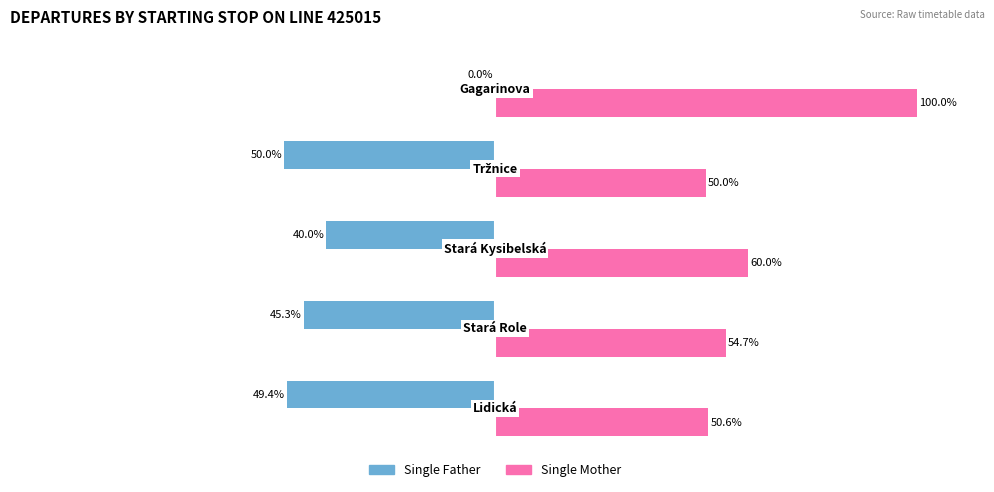

Which series has the largest total across all categories?

Single Mother